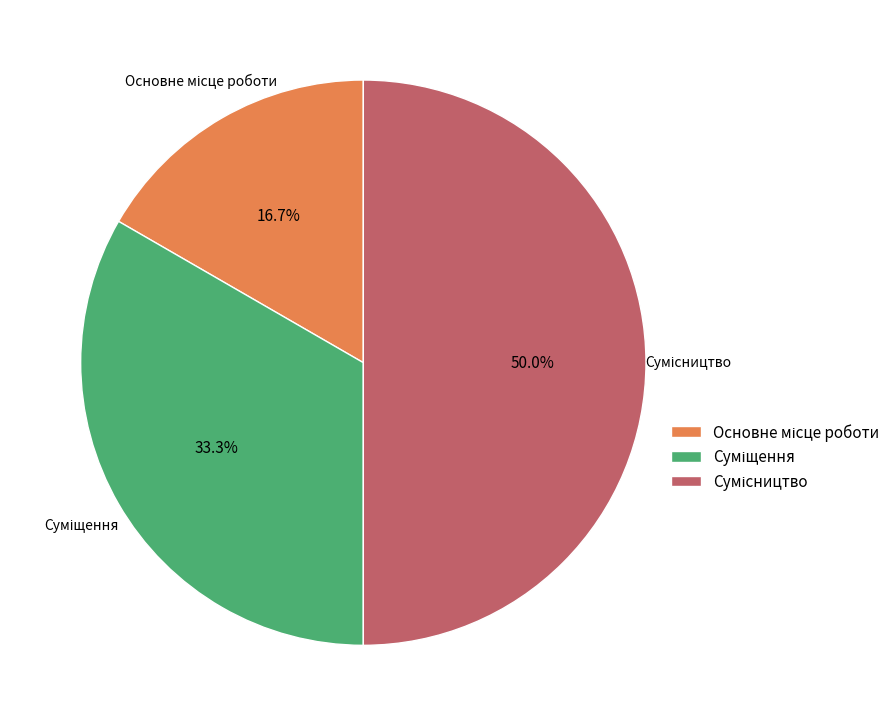

Count the number of slices in the pie.

3